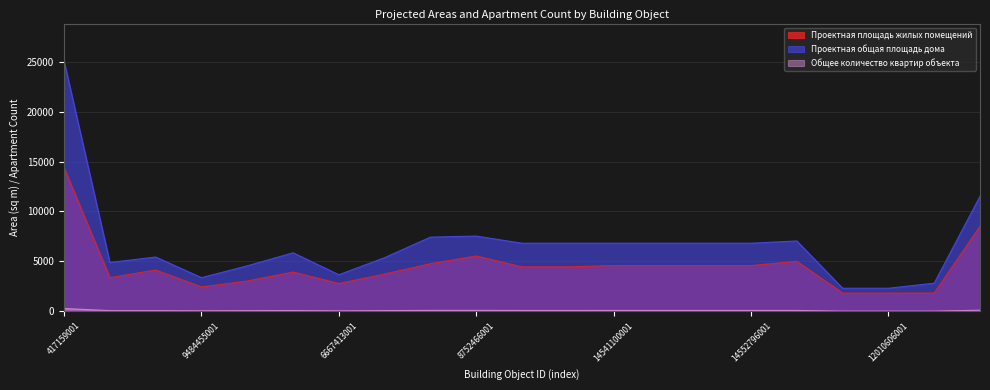

Reading right to left, list all the values displayed in this chart.

Проектная площадь жилых помещений: 8518	1831	1831	1831	5013	4580	4580	4580	4580	4455	4455	5542	4771	3740	2786	3938	3032	2446	4138	3378	14382
Проектная общая площадь дома: 11525	2821	2315	2315	7051	6822	6822	6822	6822	6822	6822	7537	7432	5381	3667	5863	4560	3374	5439	4894	25056
Общее количество квартир объекта: 113	27	27	27	90	90	90	90	90	88	88	97	94	76	50	80	70	54	72	72	286